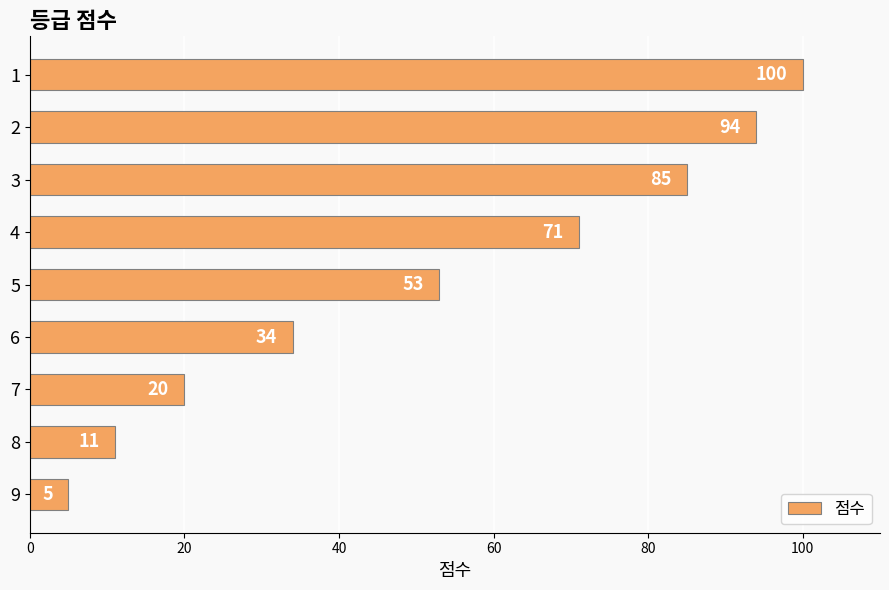

What is the average value?

53